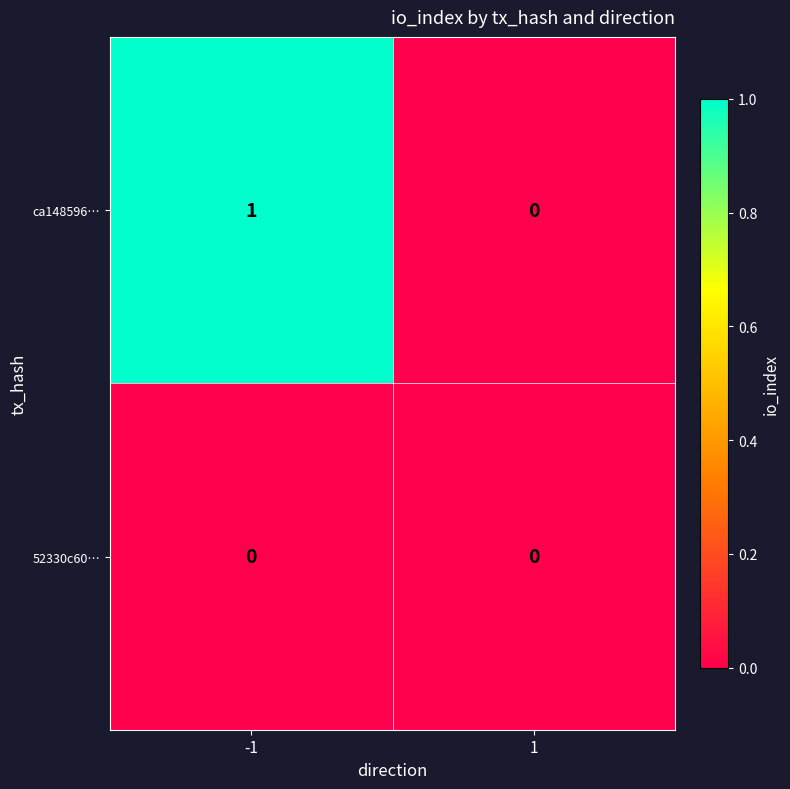

What is the spread (max minus min) of values at -1?

1